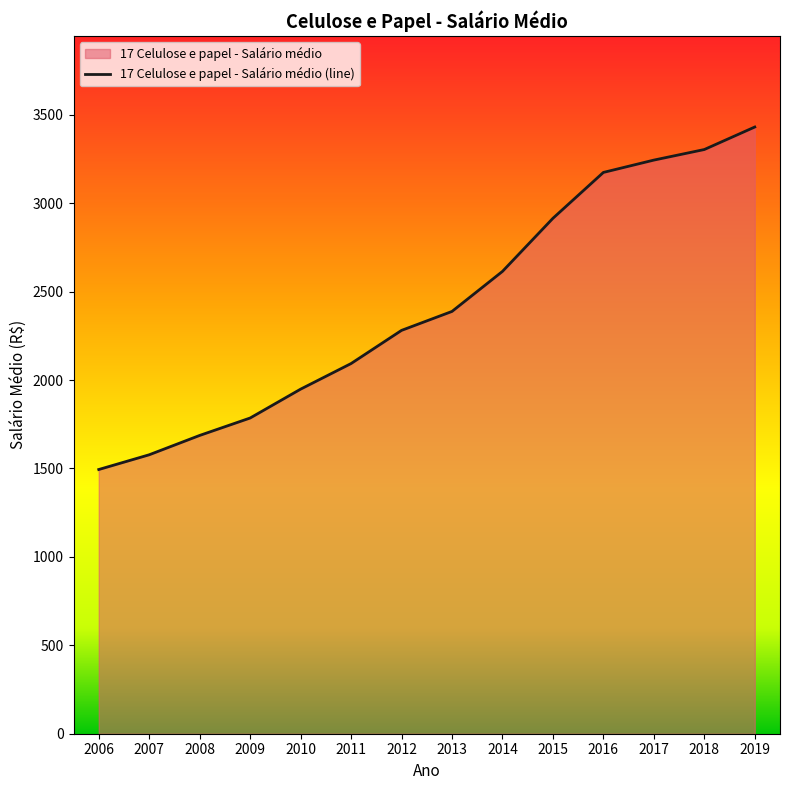

How many data points does each series have?

14